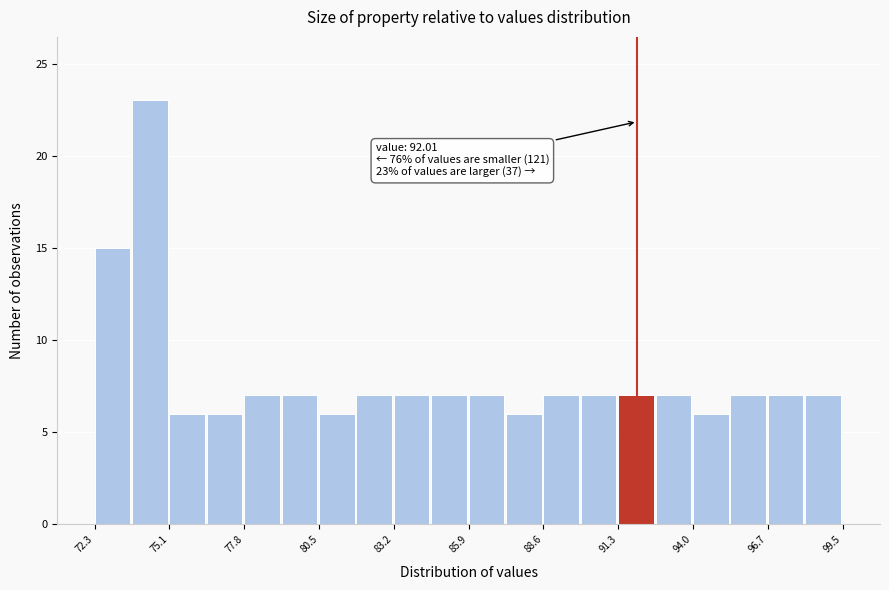

Read against the x-axis, roughly where is the centre of the tallest bar?

74.5